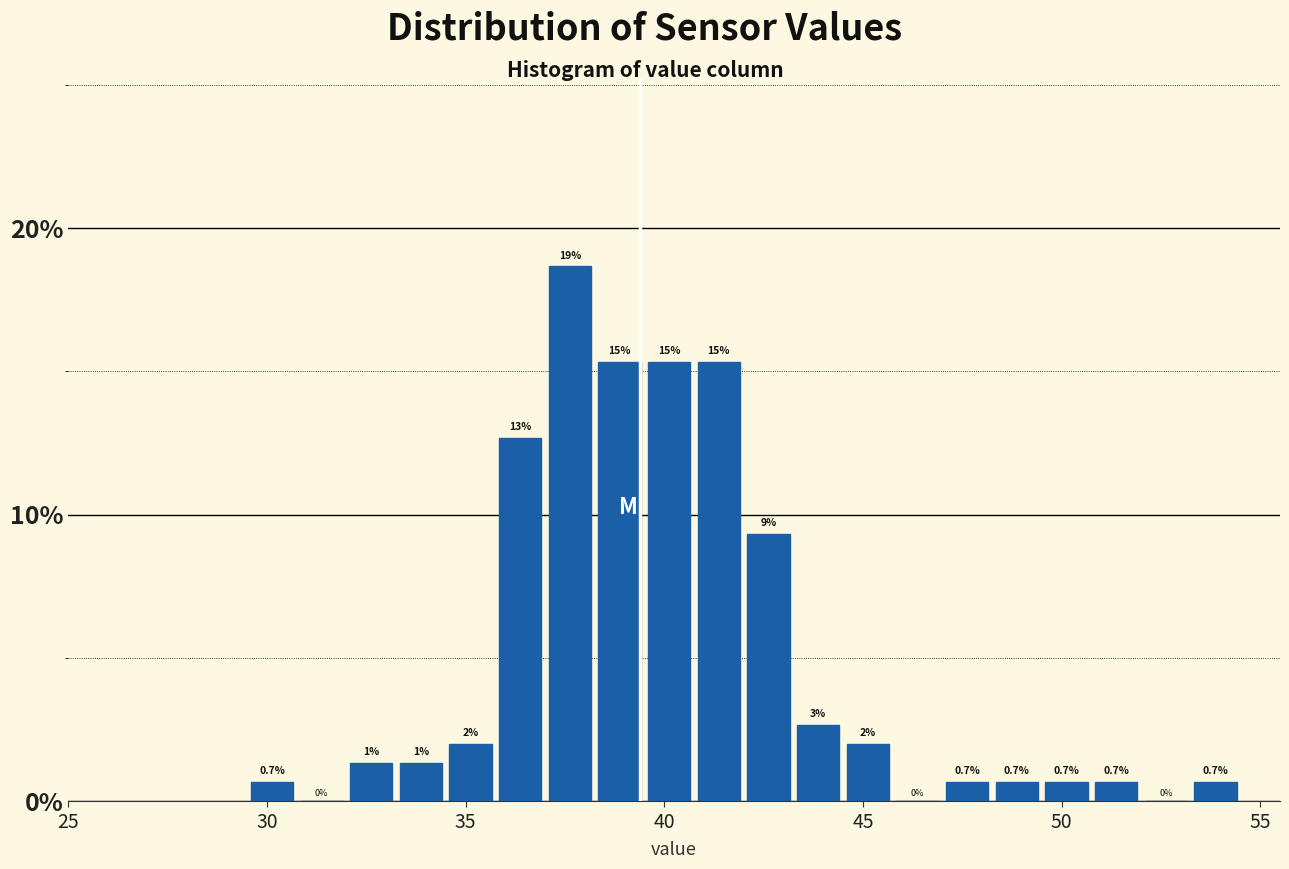

Read against the x-axis, roughly where is the centre of the tallest bar?

37.5